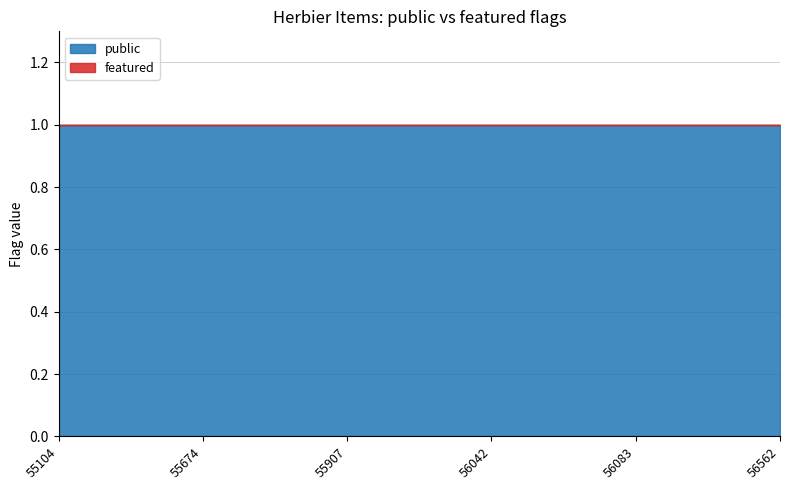

Reading left to right, what are all the values shown in this chart?

public: 55104=1	55674=1	55907=1	56042=1	56083=1	56562=1
featured: 55104=0	55674=0	55907=0	56042=0	56083=0	56562=0